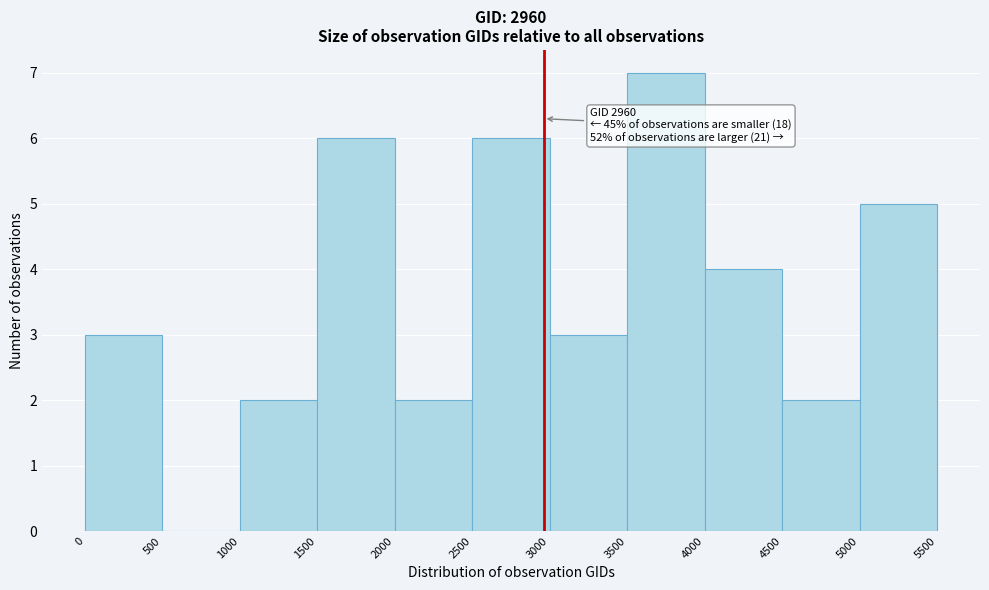

Over which range of the x-axis is the bar tallest?

3500 to 4000